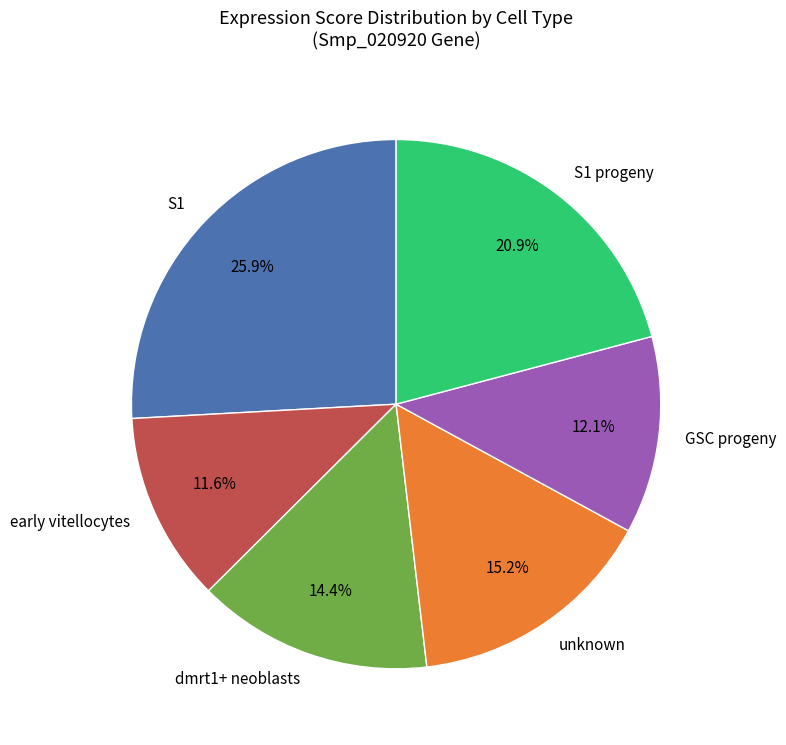

What percentage do S1 progeny and unknown together represent?

36.1%